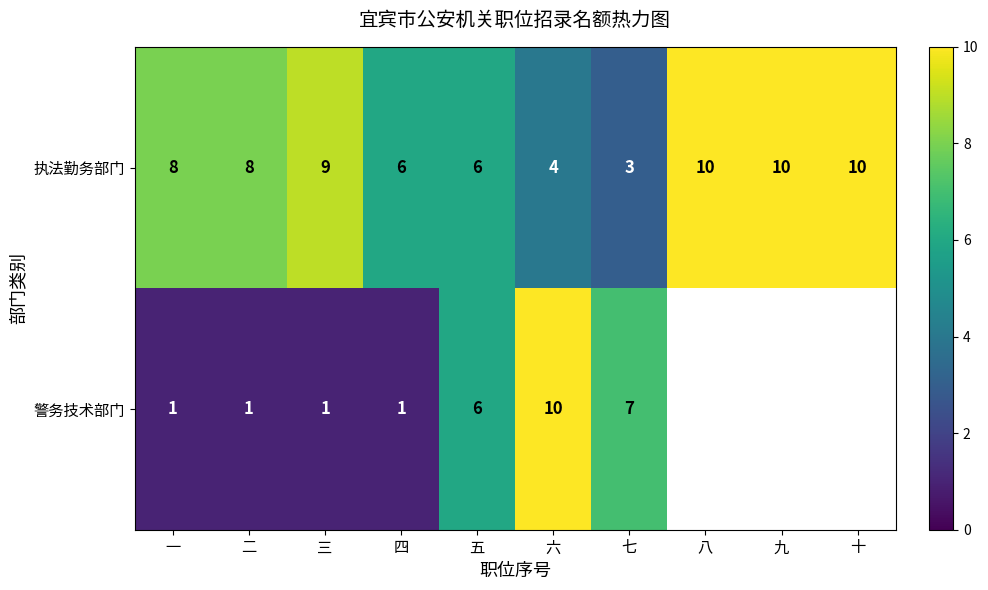

At 四, list the series in order from largest to smallest.

执法勤务部门, 警务技术部门